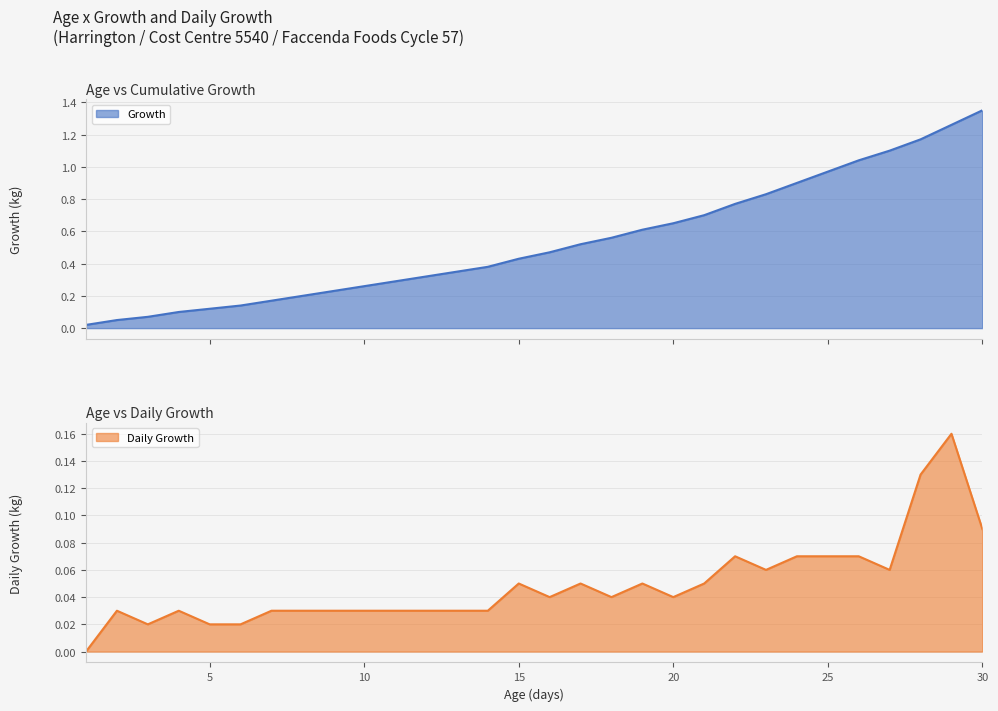

True or false: Growth has more than 0 points higher than both neighbors.

False